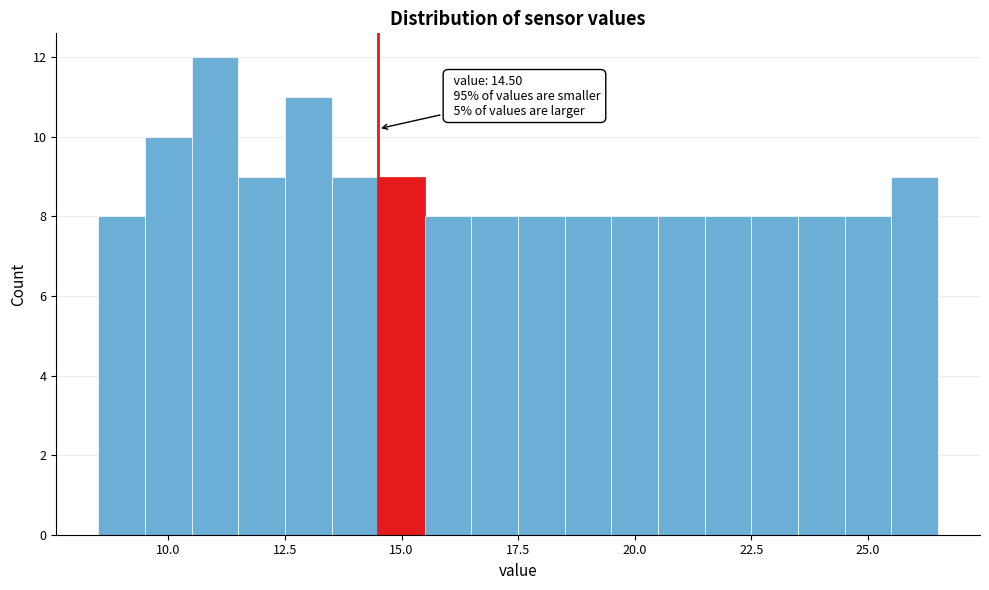

Around what value on the x-axis is the tallest bar? Give the approximate position of its centre, as read against the axis.

11.0